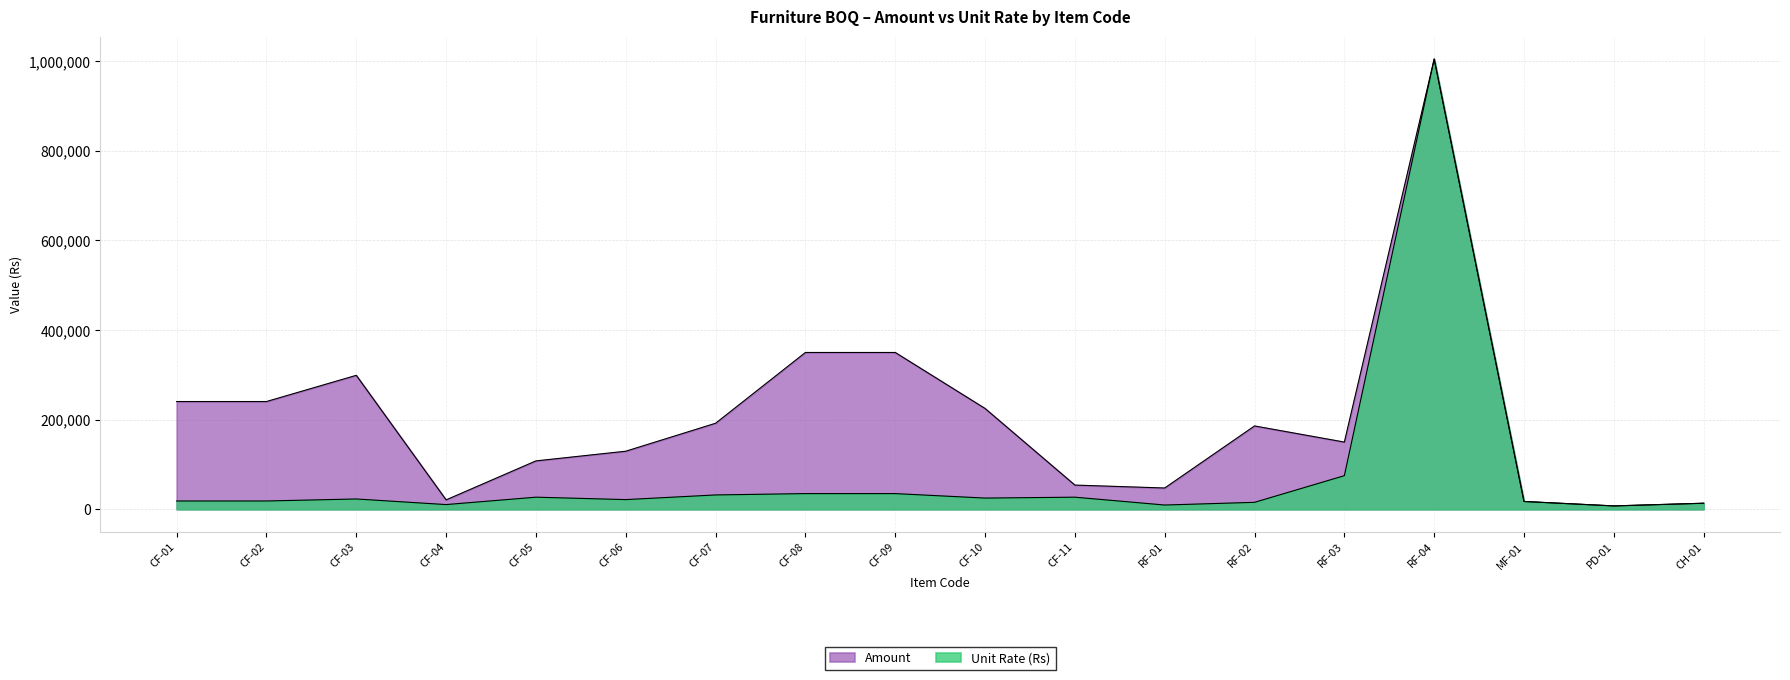

At which label does Amount first exceed 186000?

CF-01